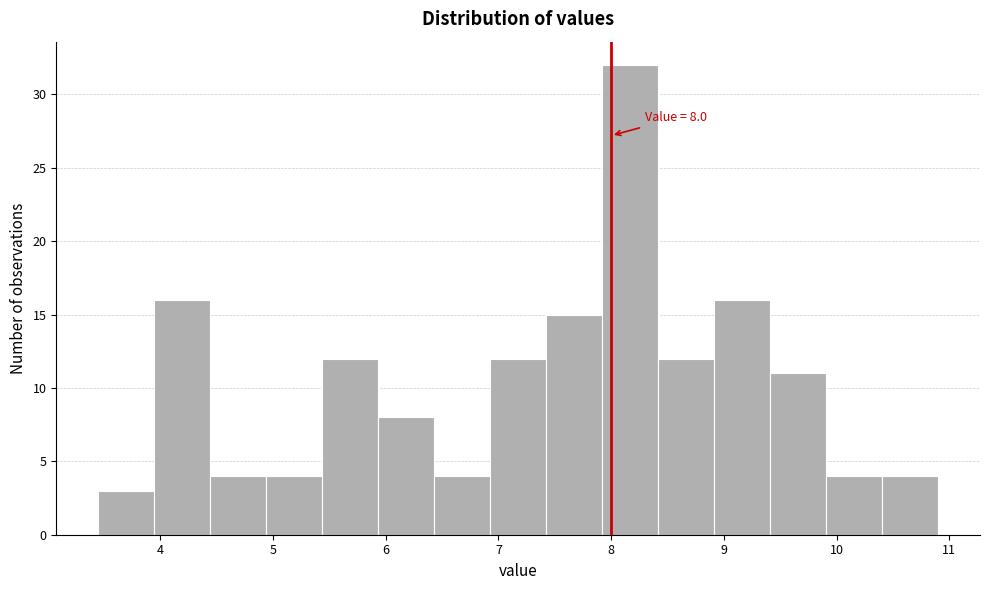

Over which range of the x-axis is the bar tallest?

7.9 to 8.4